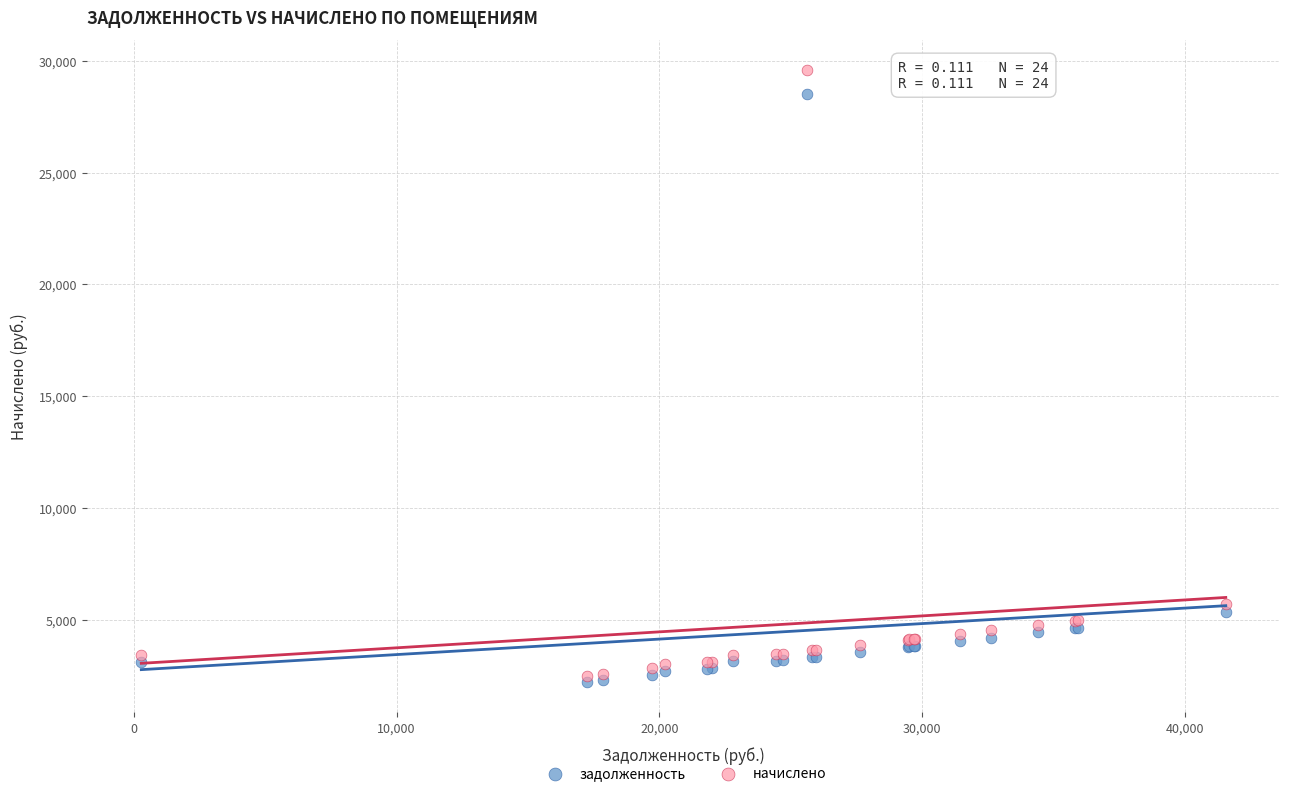

Across all series, what Y value is closest to 15894?

5702.4